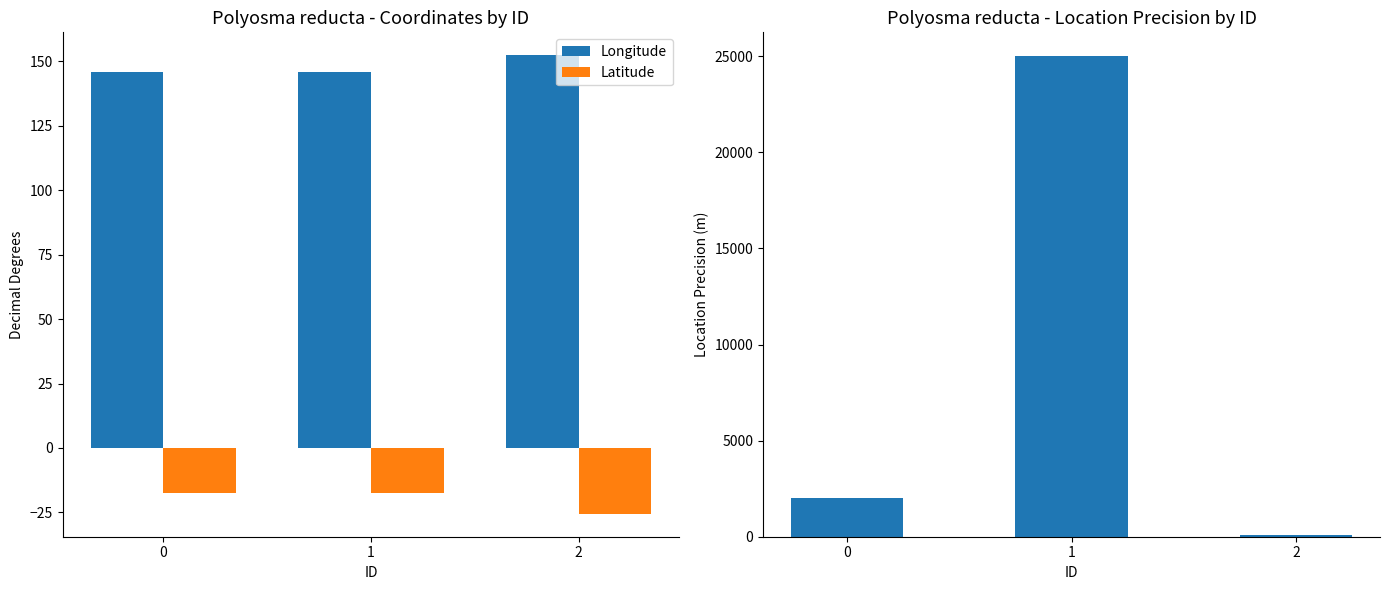

What is the minimum value for Longitude?

145.8